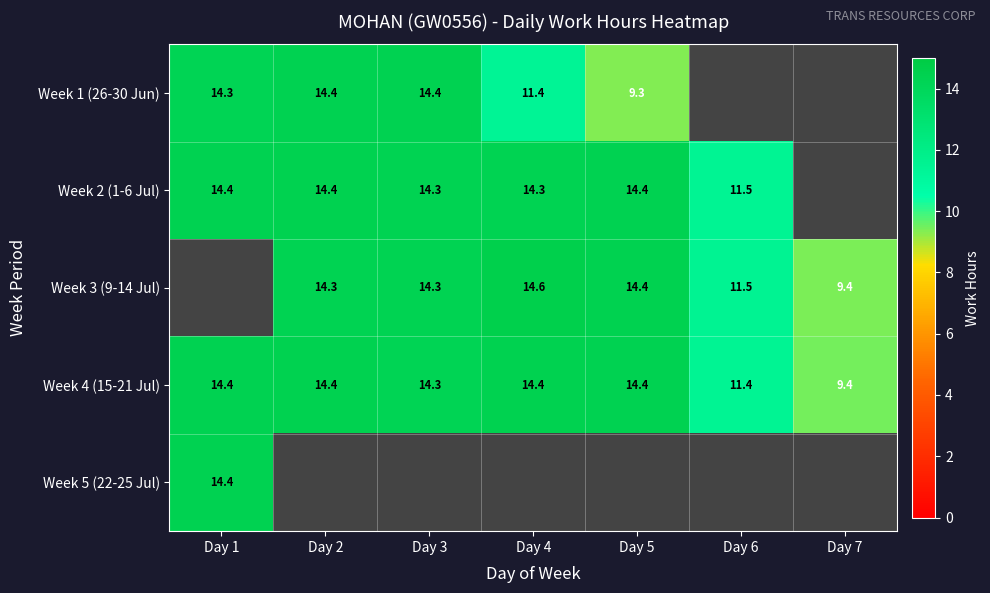

Is the value of Week 1 (26-30 Jun) at Day 4 greater than the value of Week 4 (15-21 Jul) at Day 5?

No